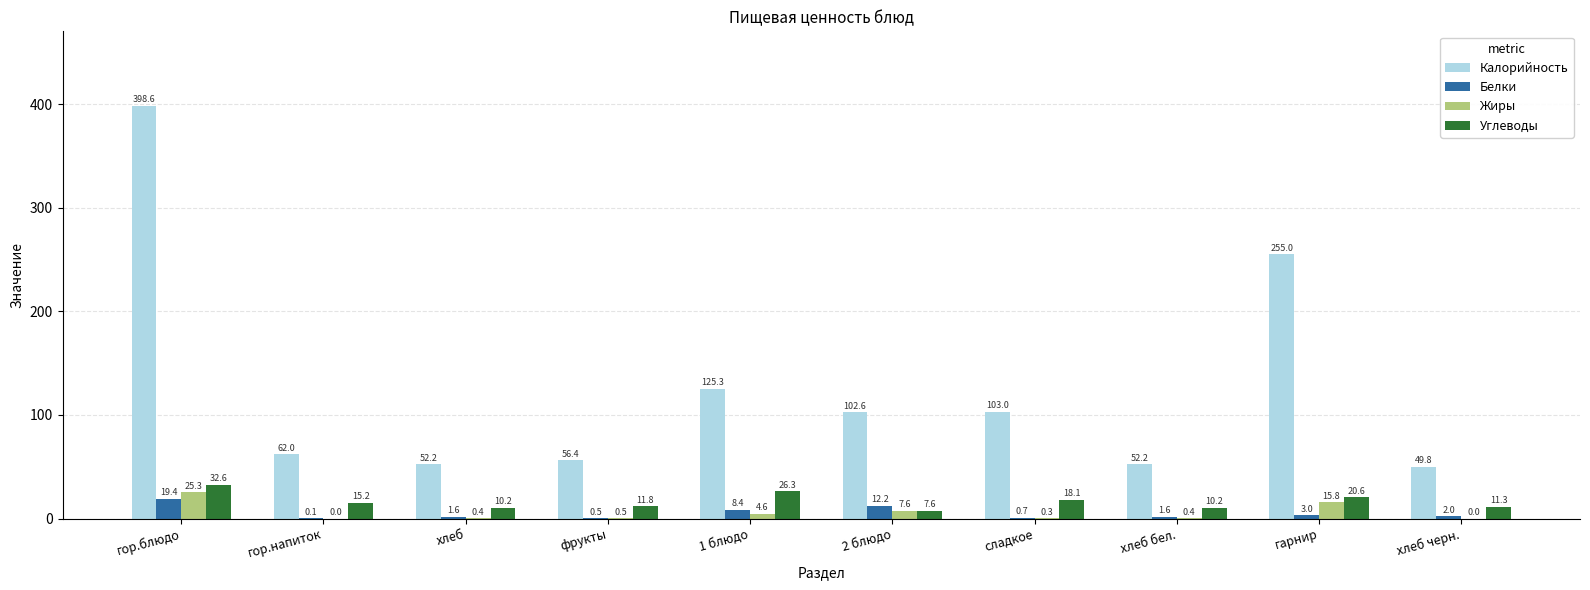

True or false: Калорийность has a value of 75.5 at хлеб черн..

False